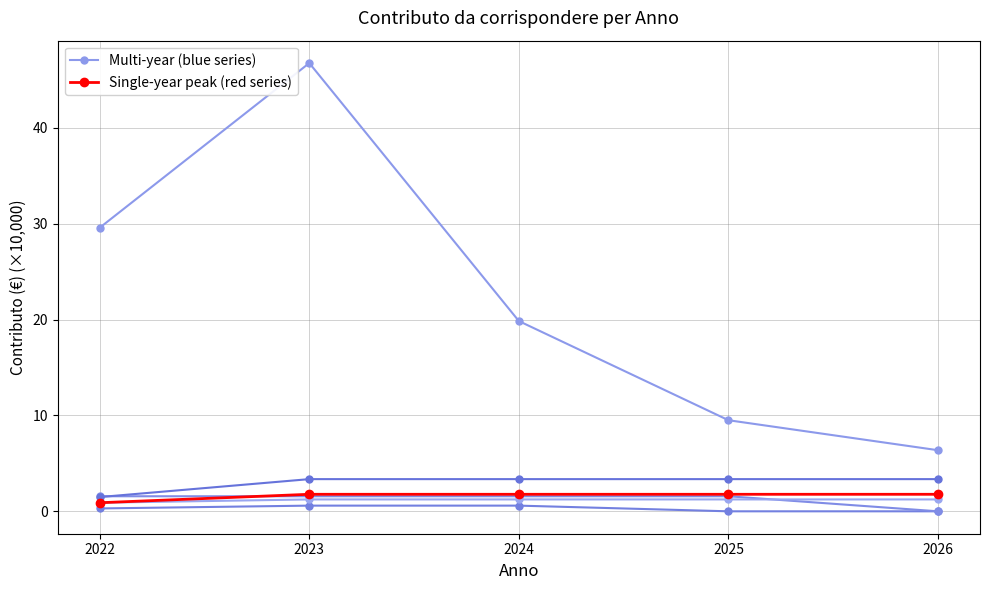

The BORZONASCA series shows 0.4 at 2024. True or false?

False